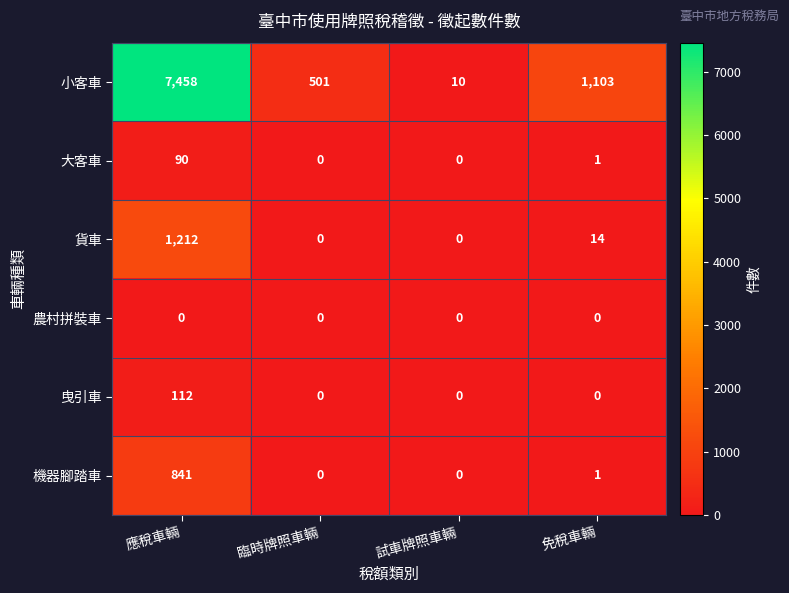

The 小客車 series shows 7458 at 應稅車輛. True or false?

True